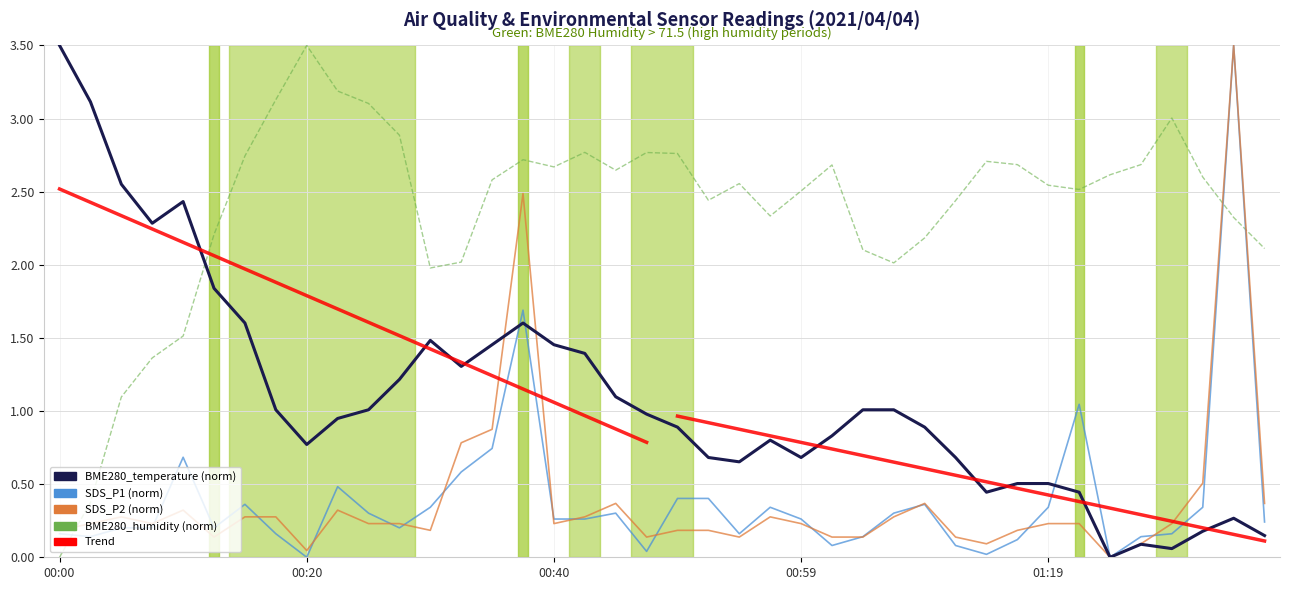

The BME280_humidity series shows 2.0 at 01:19. True or false?

False